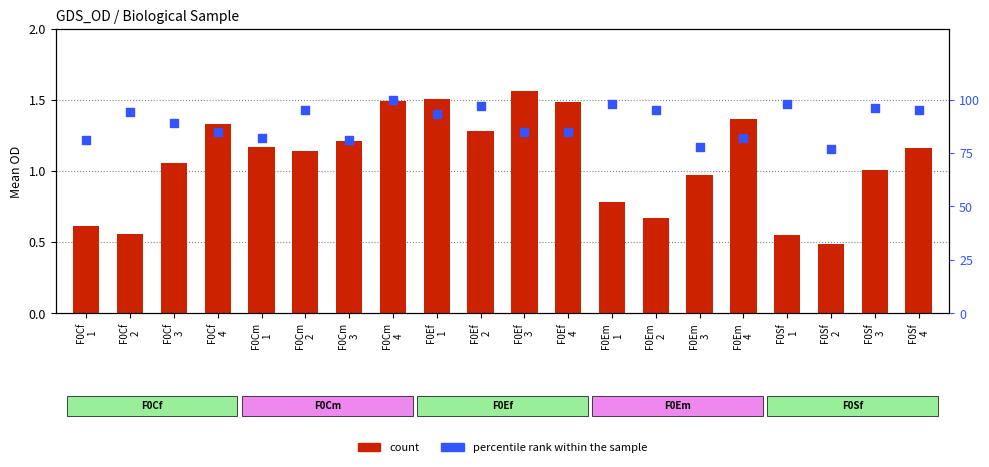

Which series contains the highest Y value?

percentile rank within the sample